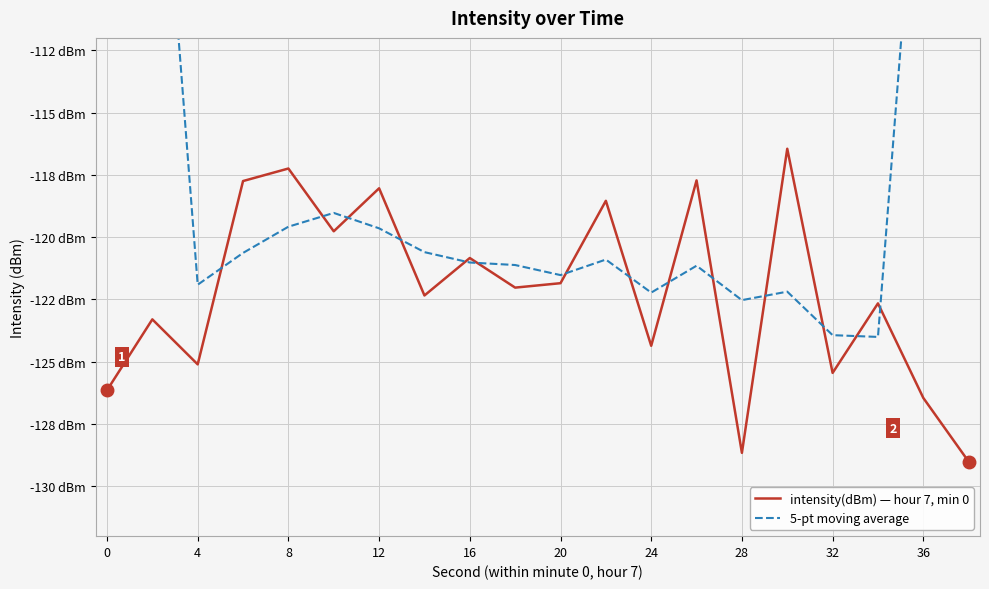

How many categories are shown in the chart?

20